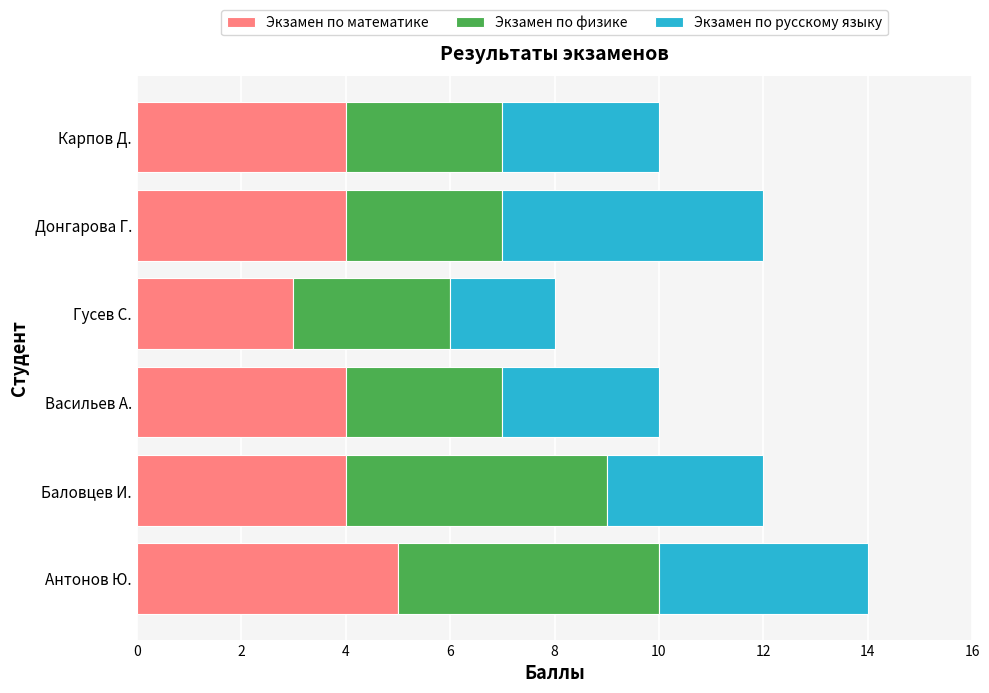

What is the sum of the Экзамен по математике values at Антонов Ю. and Васильев А.?

9